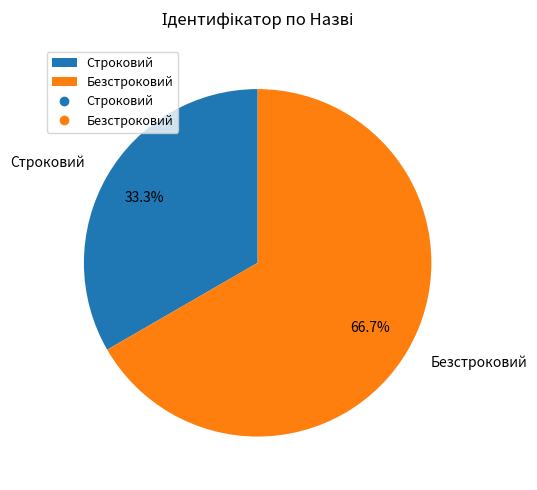

Which has a higher value, Безстроковий or Строковий?

Безстроковий